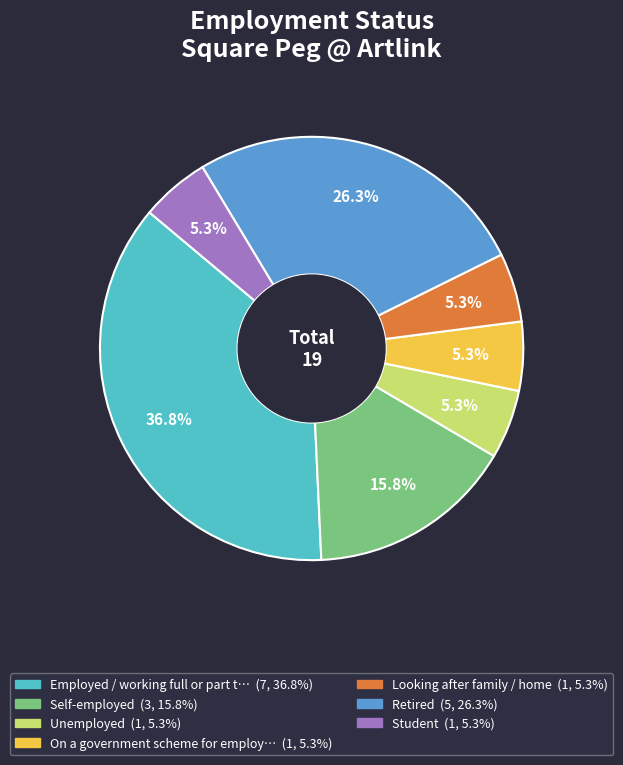

Is there a majority slice in this chart?

No